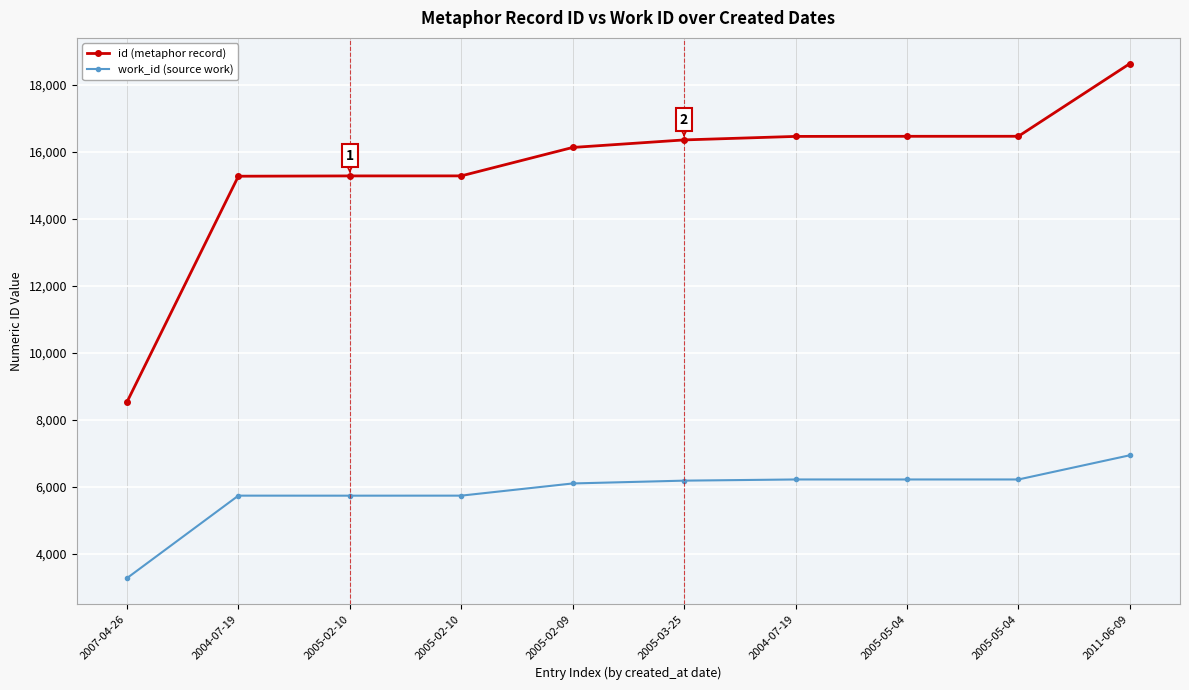

Is it true that id (metaphor record) equals 16462 at 2005-05-04?

True